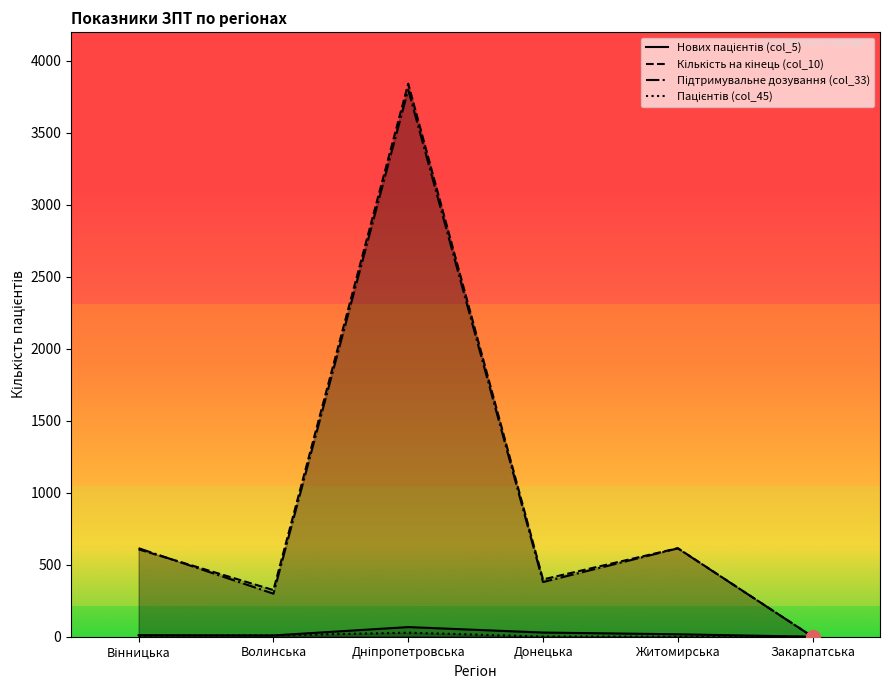

Count the number of categories in the chart.

6